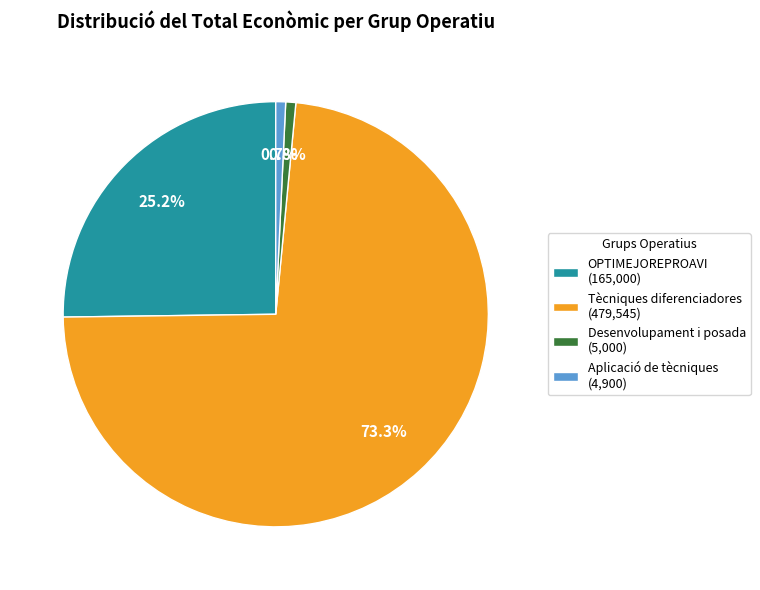

Between Tècniques diferenciadores (479,545) and OPTIMEJOREPROAVI (165,000), which is larger?

Tècniques diferenciadores (479,545)